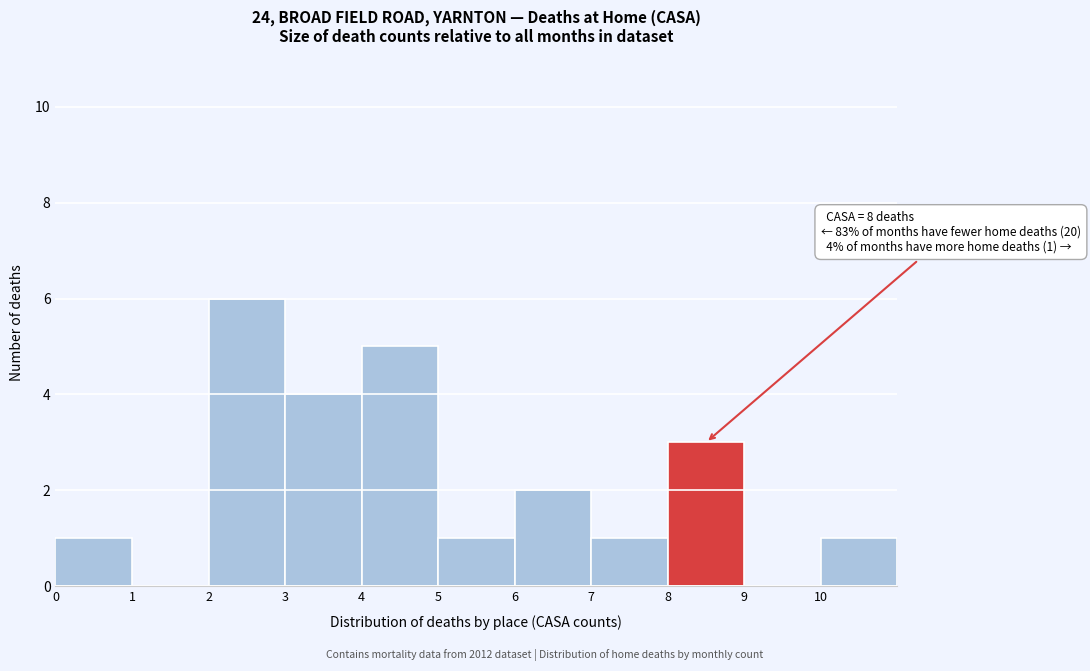

Which range on the x-axis has the tallest bar?

2 to 3